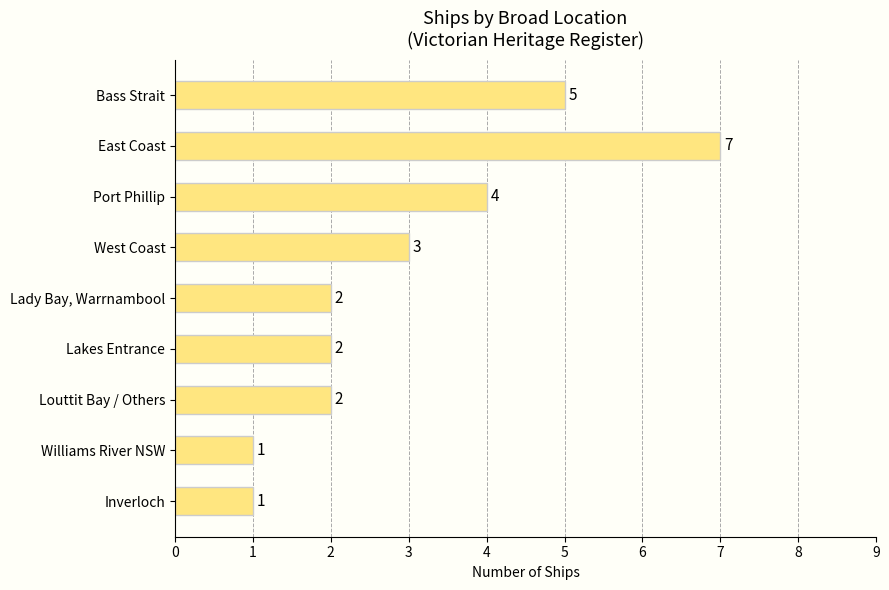

Approximately how many times larger is the value at Port Phillip compared to Louttit Bay / Others?

2.0